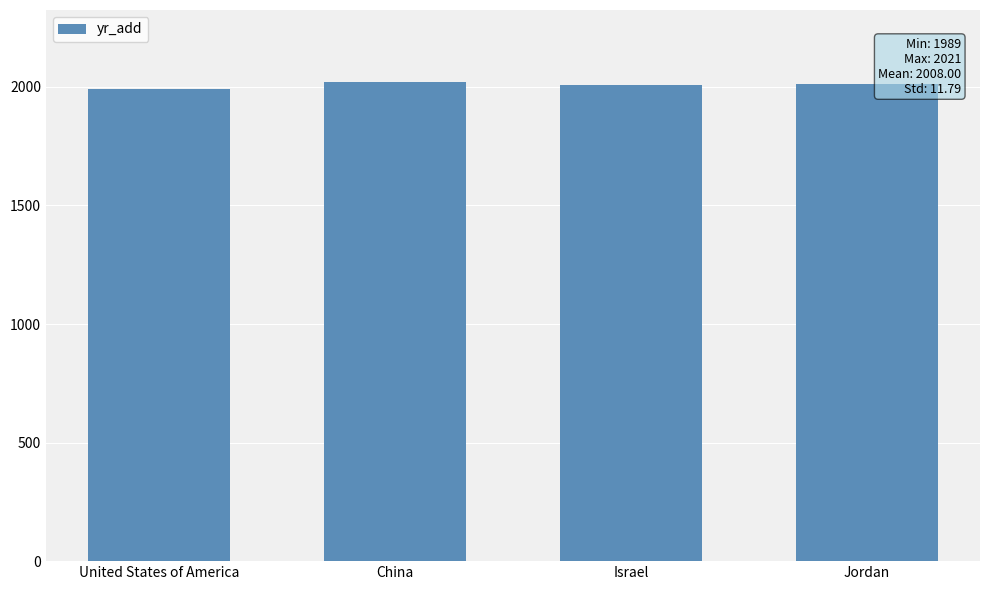

At which label is the value closest to 2005?

Israel